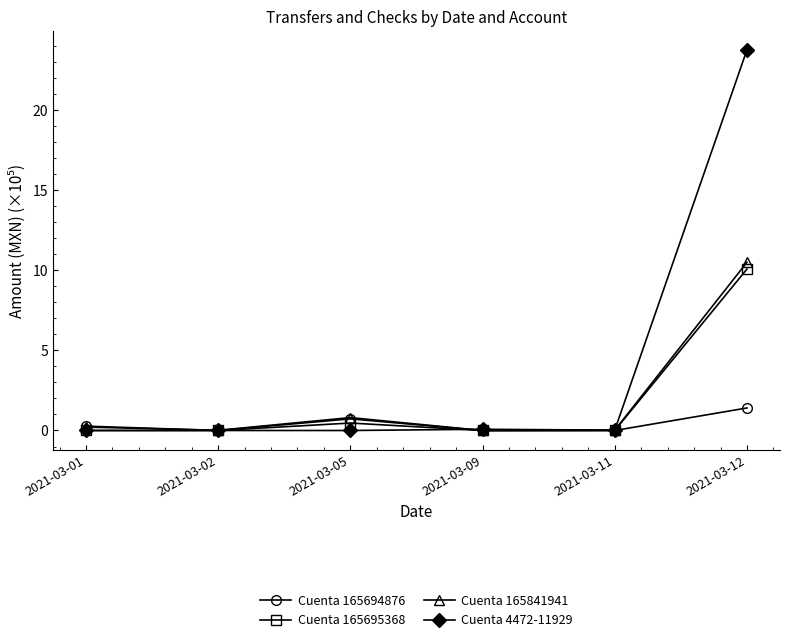

What is the average value of the Cuenta 165841941 series?

1.9